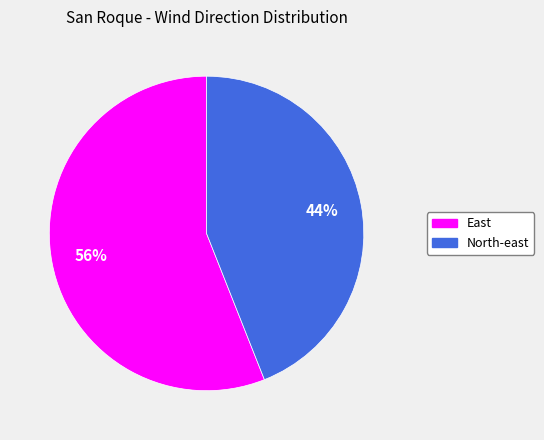

Do East and North-east together represent more than half of the pie?

Yes